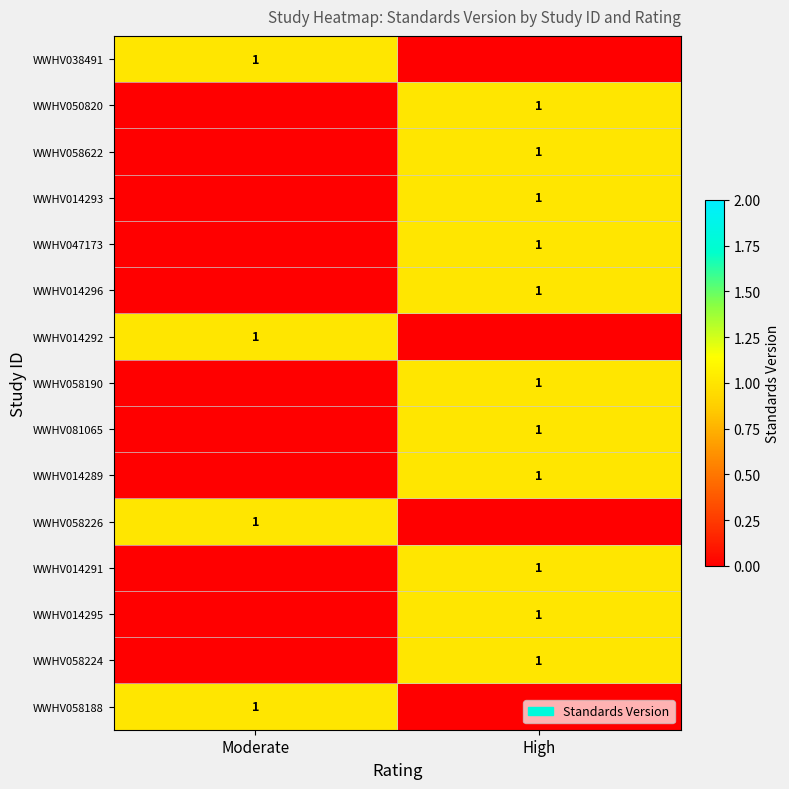

The value of WWHV081065 at High is 2. True or false?

False